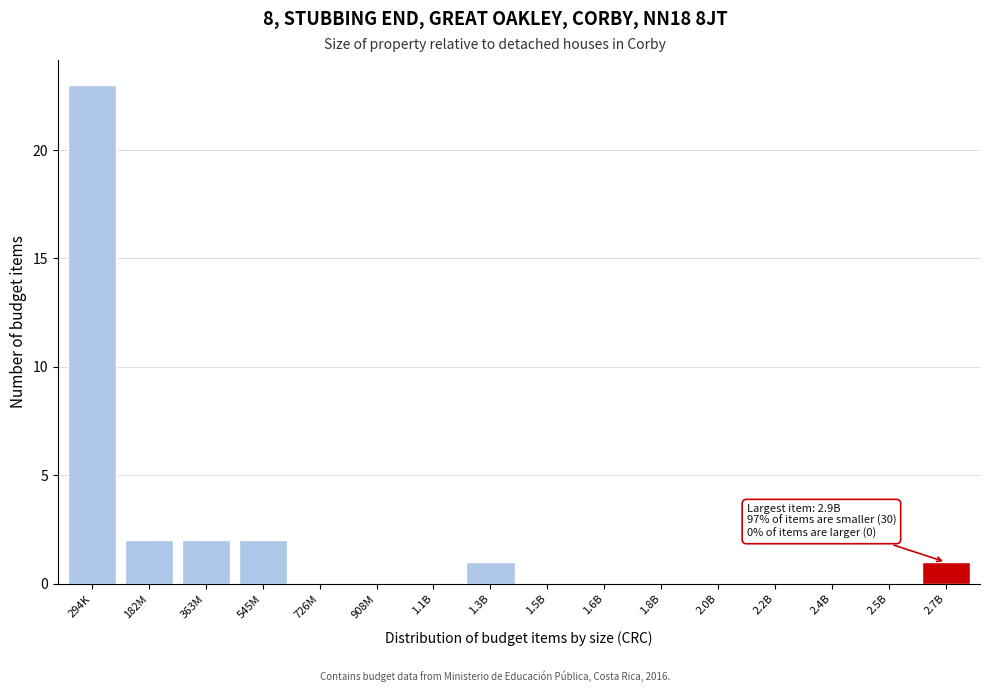

Reading left to right, transcribe all the data shown in this chart.

294K=23	182M=2	363M=2	545M=2	726M=0	908M=0	1.1B=0	1.3B=1	1.5B=0	1.6B=0	1.8B=0	2.0B=0	2.2B=0	2.4B=0	2.5B=0	2.7B=1